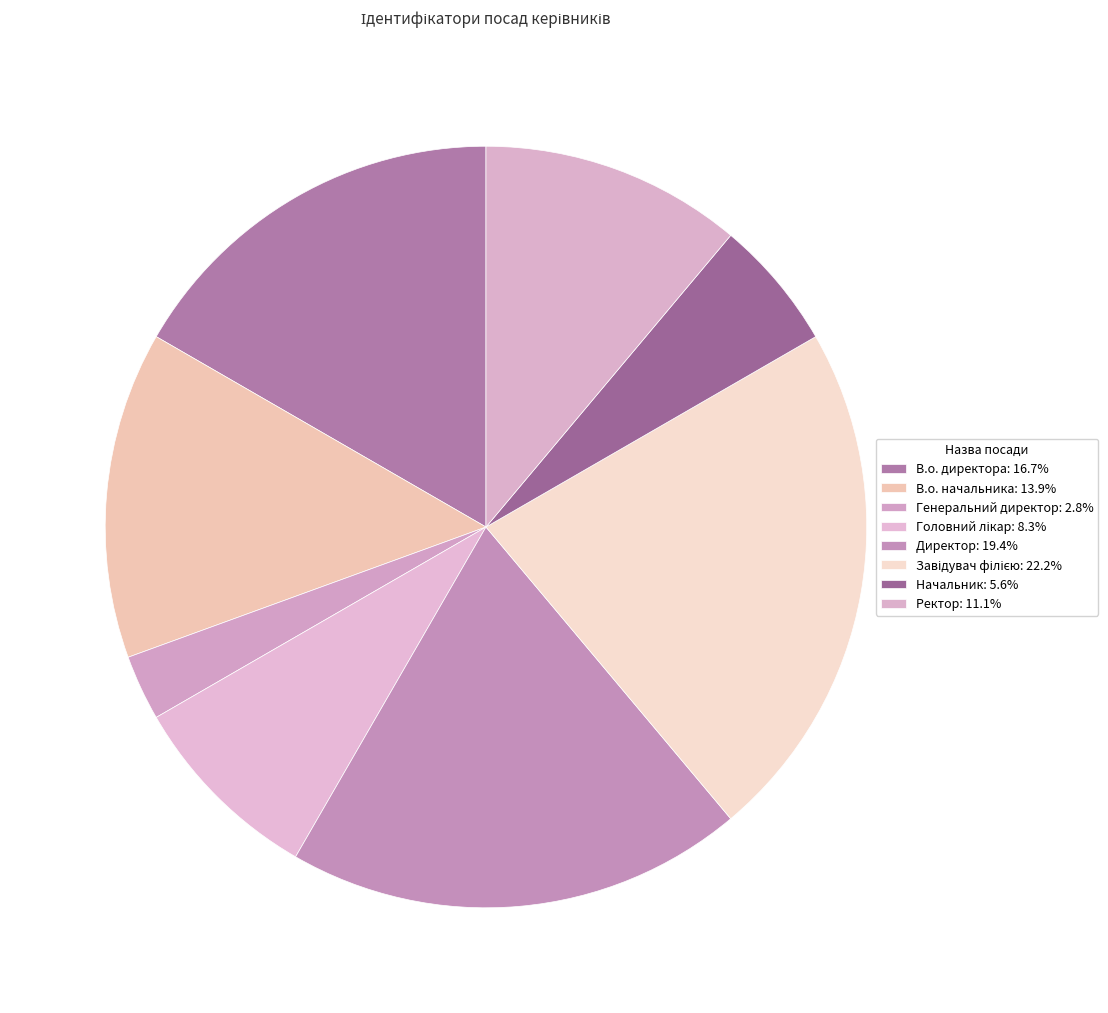

Between Завідувач філією and Директор, which is larger?

Завідувач філією